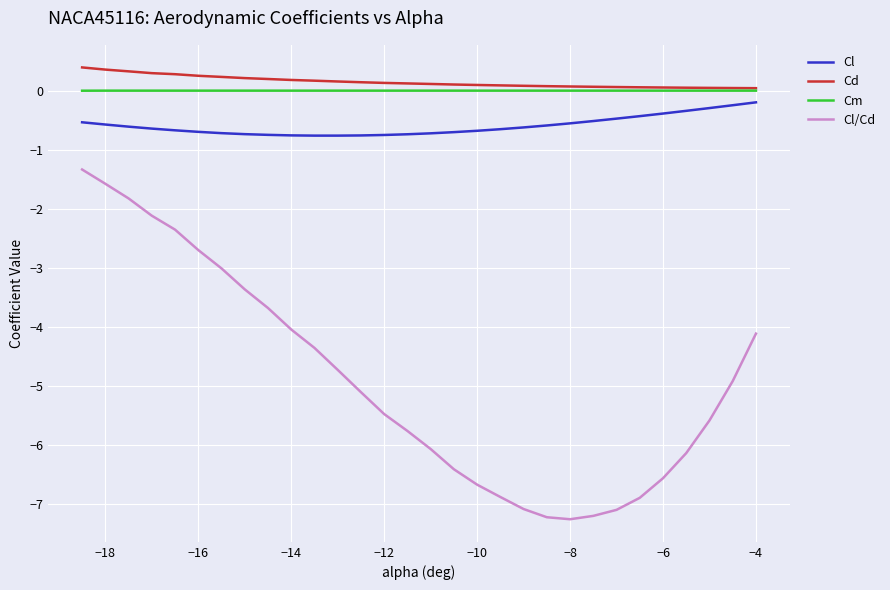

True or false: Cd and Cl/Cd intersect in this chart.

False